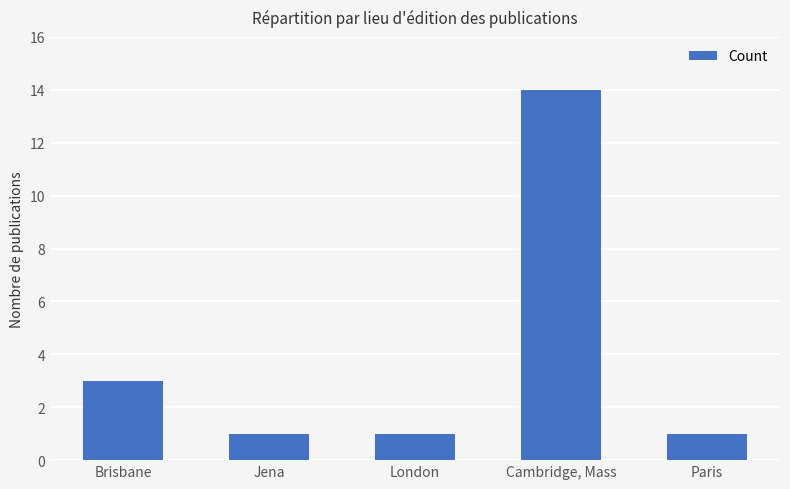

Between Jena and Cambridge, Mass, which is larger?

Cambridge, Mass